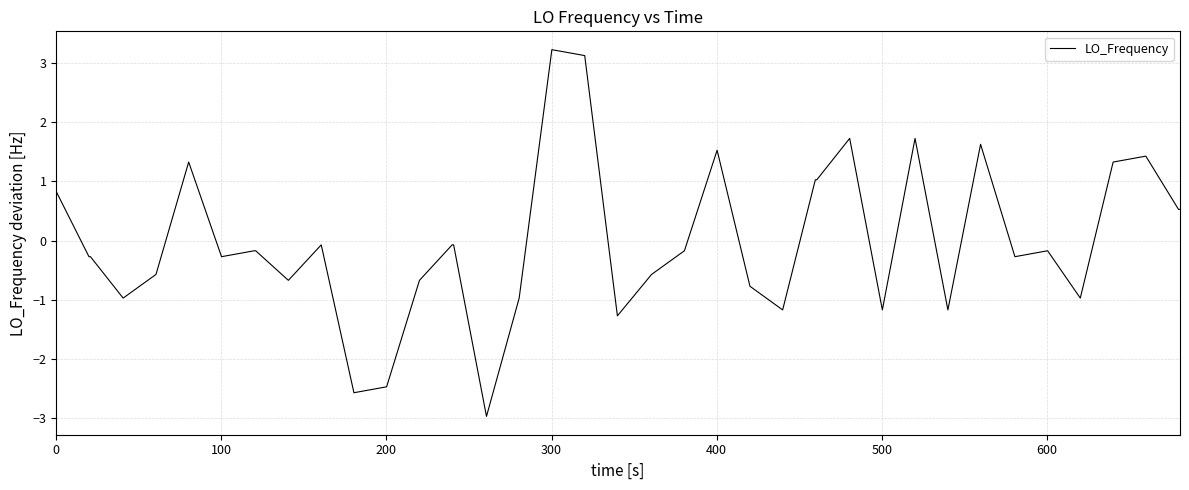

What is the difference between the maximum and minimum values?

6.2